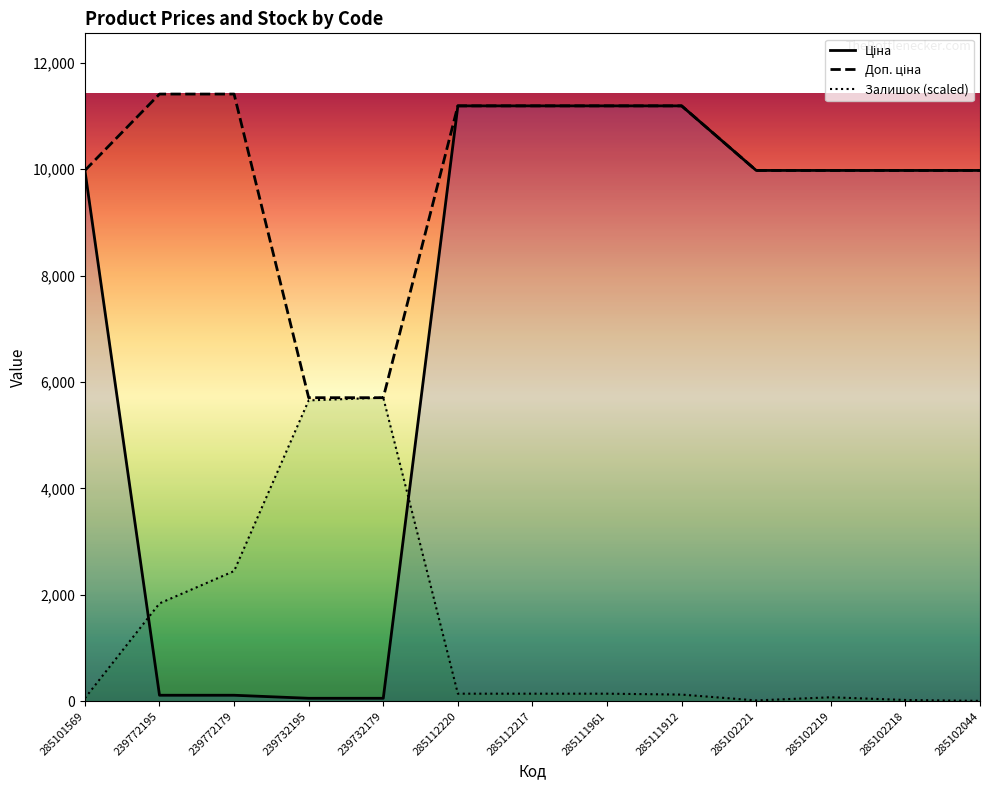

How many series are shown in this chart?

3